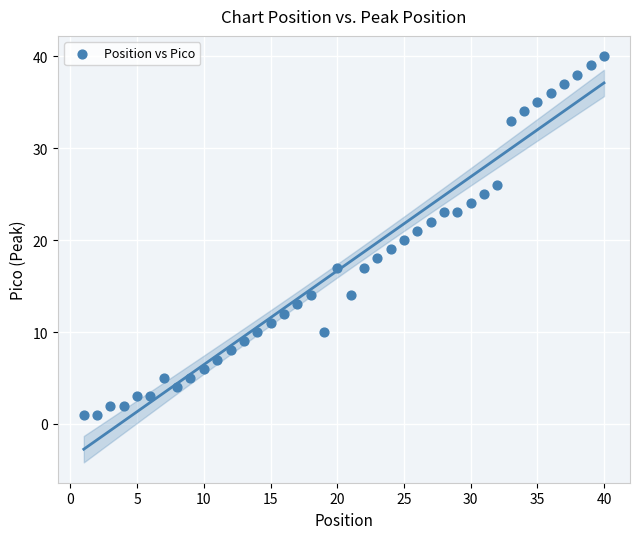

What is the range of Y values (max minus min)?

39